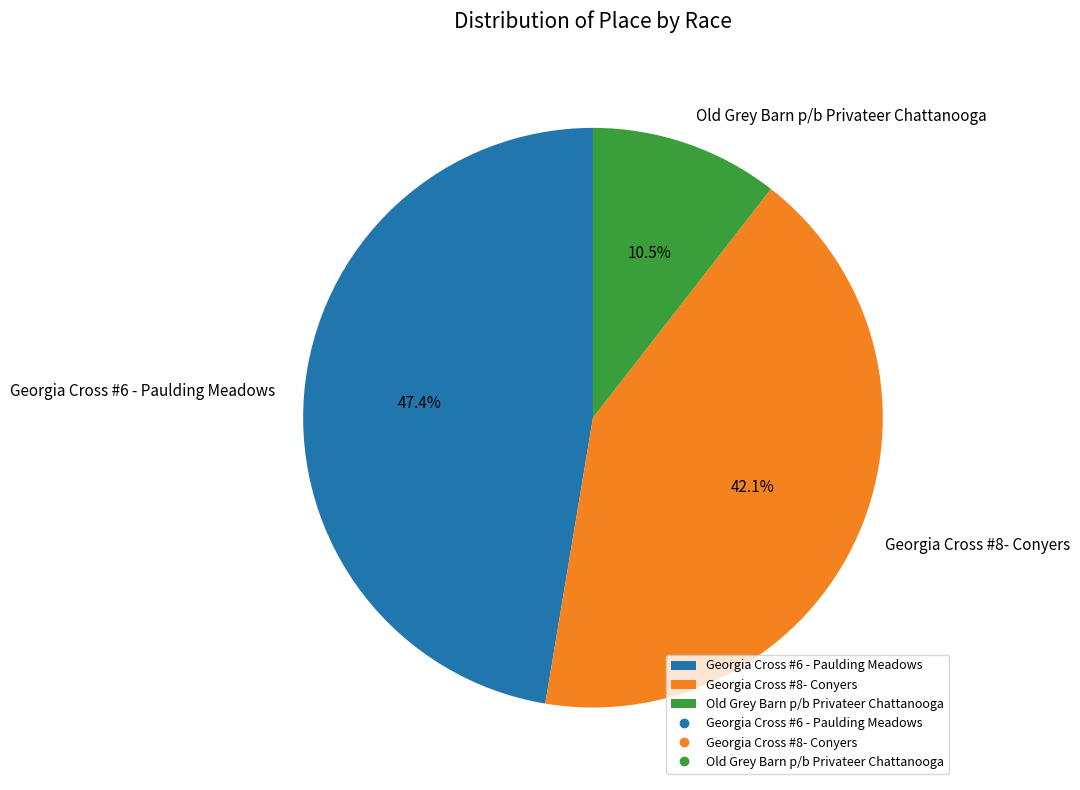

What is the total percentage of Georgia Cross #6 - Paulding Meadows and Georgia Cross #8- Conyers?

89.5%